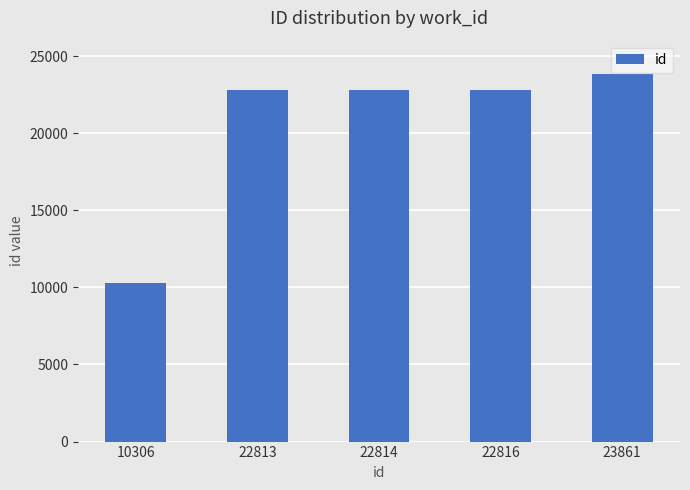

Which category has the highest value across all series?

23861